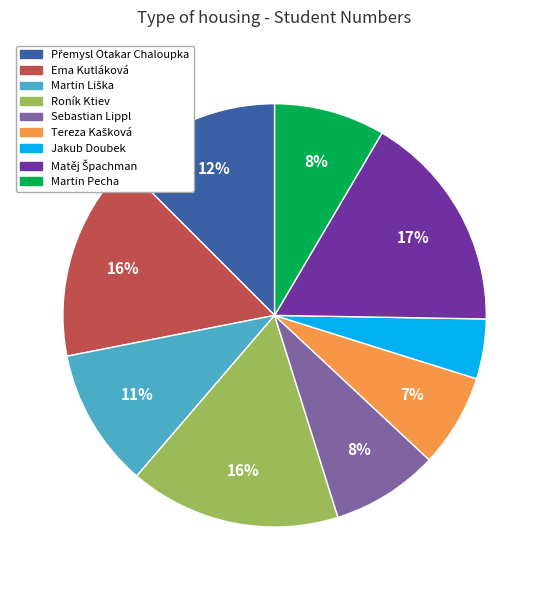

Is it true that Martin Pecha is 8% of the pie?

True